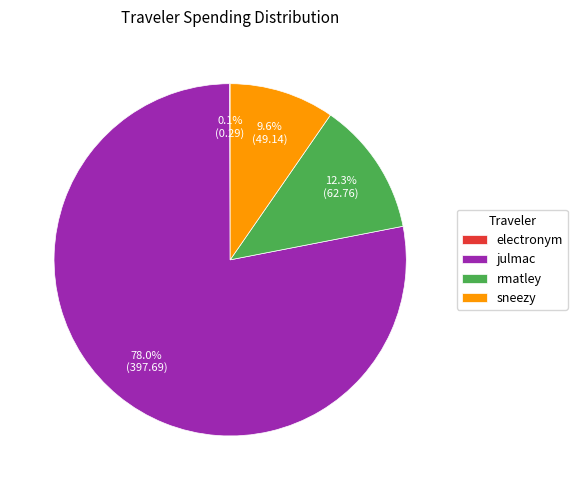

Which category has the biggest portion of the pie?

julmac